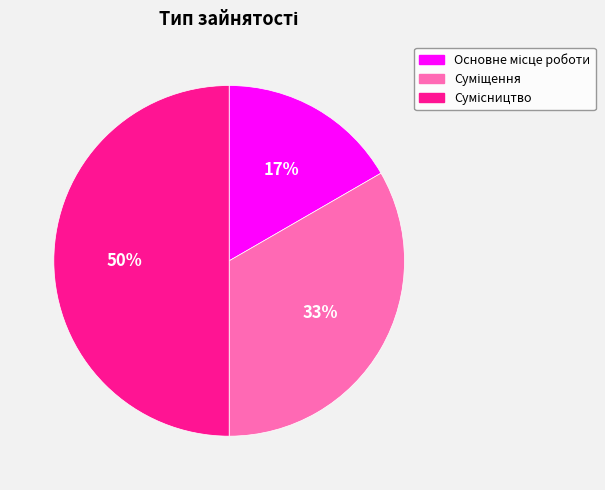

To the nearest percent, what is the average slice percentage?

33%